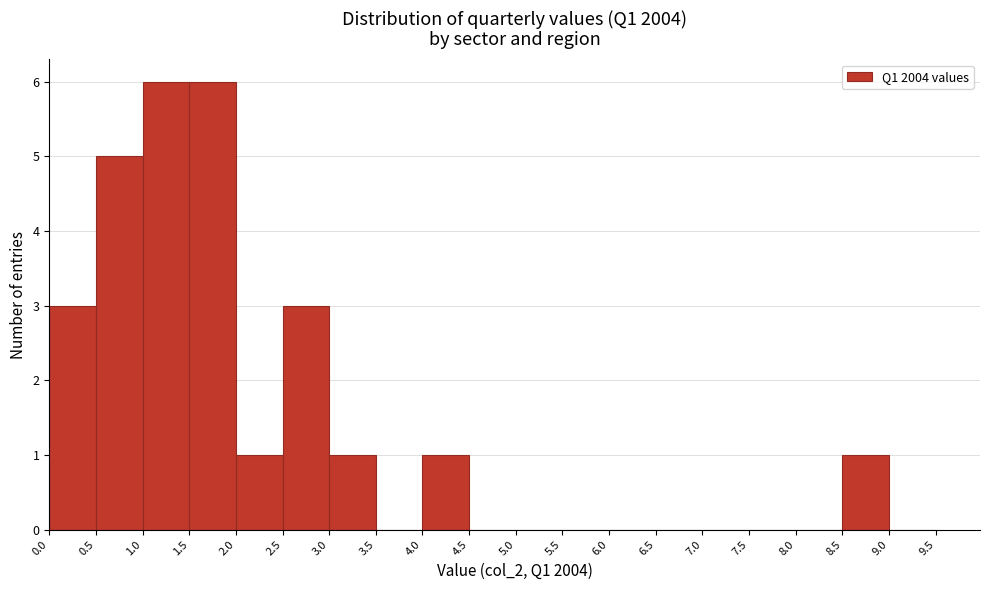

Reading left to right, list every bar in this chart as the range it spans on the x-axis followed by its height. The values are not printed on the chart, so give them approximately, as read against the axis.

0.0 to 0.5: 3
0.5 to 1.0: 5
1.0 to 1.5: 6
1.5 to 2.0: 6
2.0 to 2.5: 1
2.5 to 3.0: 3
3.0 to 3.5: 1
3.5 to 4.0: 0
4.0 to 4.5: 1
4.5 to 5.0: 0
5.0 to 5.5: 0
5.5 to 6.0: 0
6.0 to 6.5: 0
6.5 to 7.0: 0
7.0 to 7.5: 0
7.5 to 8.0: 0
8.0 to 8.5: 0
8.5 to 9.0: 1
9.0 to 9.5: 0